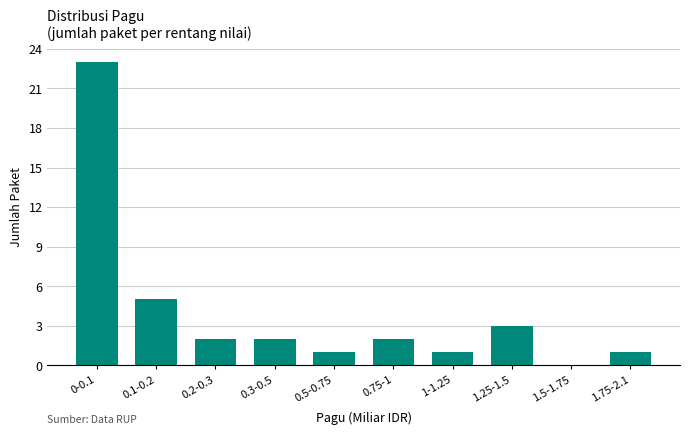

Reading left to right, extract all data points from this chart.

0-0.1=23	0.1-0.2=5	0.2-0.3=2	0.3-0.5=2	0.5-0.75=1	0.75-1=2	1-1.25=1	1.25-1.5=3	1.5-1.75=0	1.75-2.1=1